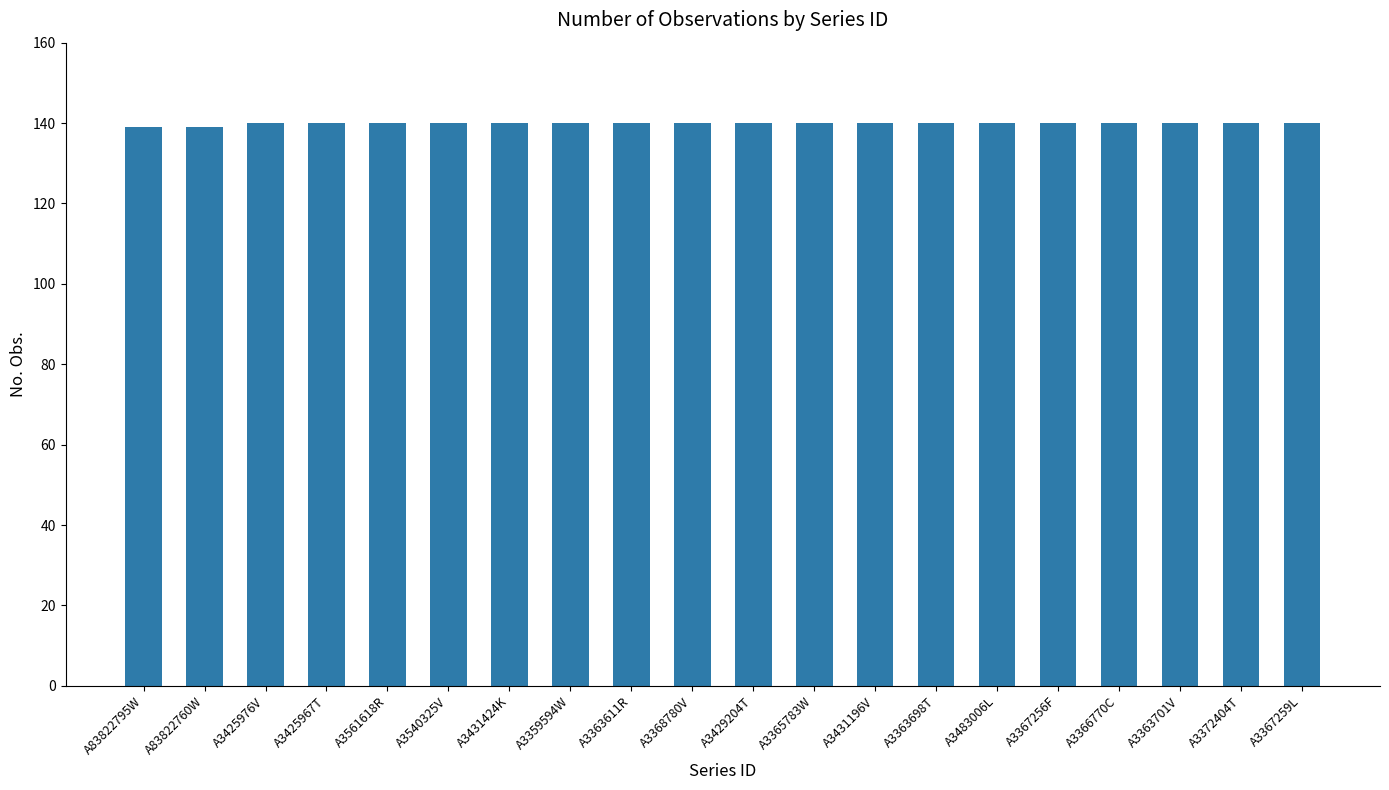

Is it true that the value at A3425976V is 140?

True